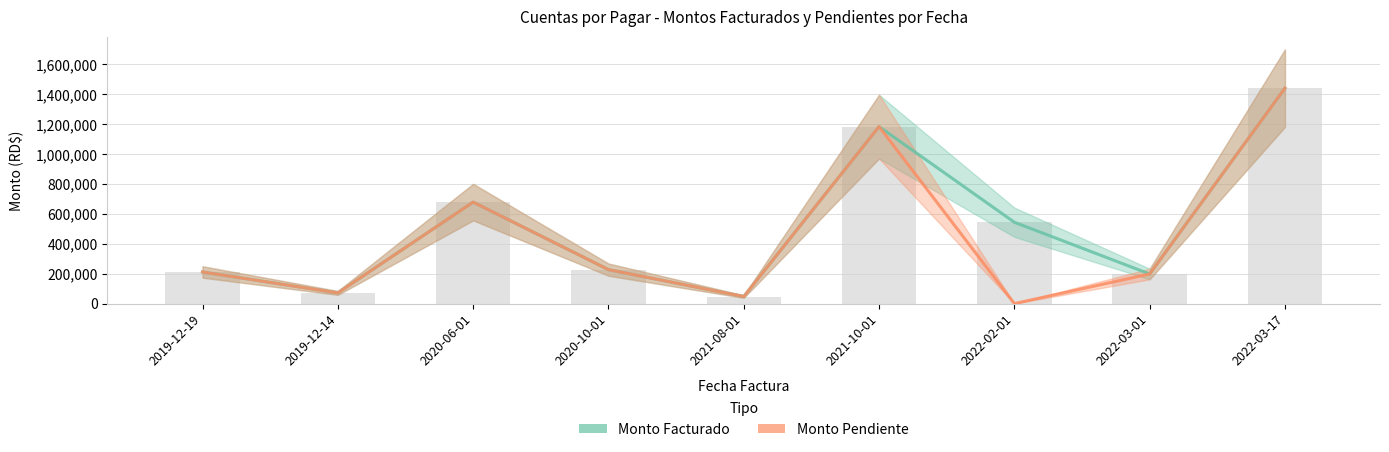

At which label does Monto Pendiente reach its minimum?

2022-02-01